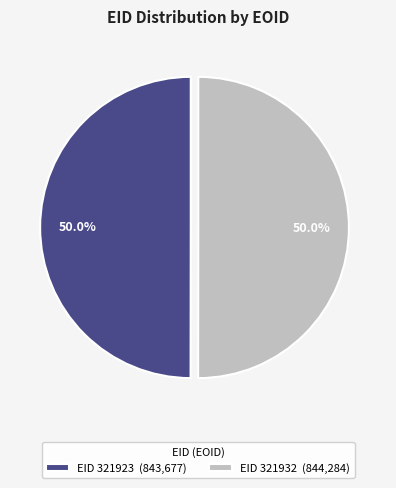

What percentage do EID 321923 (843,677) and EID 321932 (844,284) together represent?

100.0%